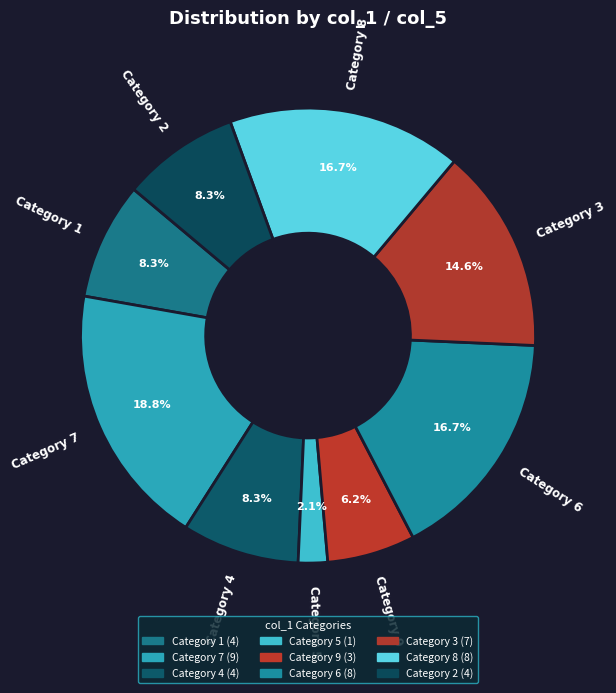

Which category has the smallest portion of the pie?

5